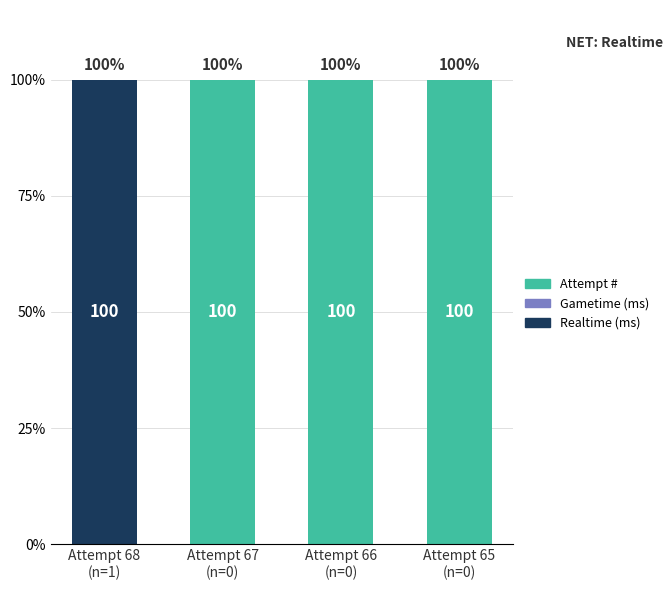

What is the maximum value for Realtime (ms)?

100.0